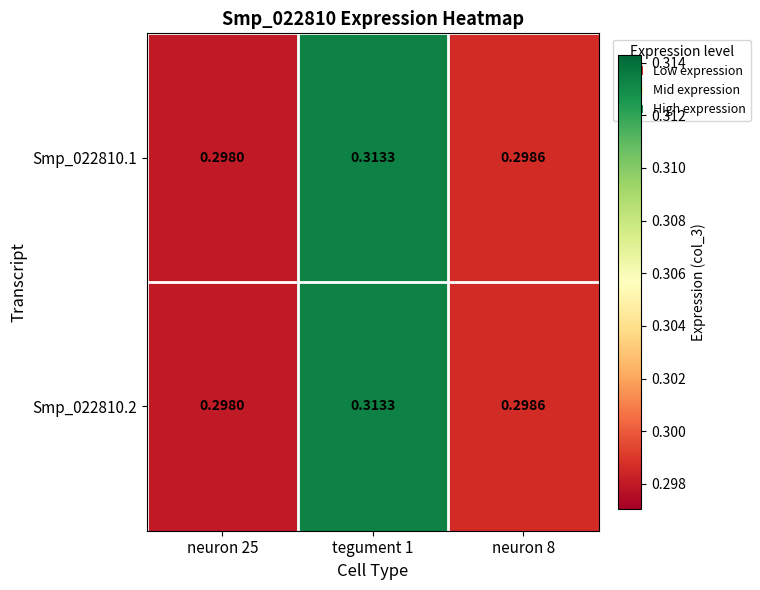

Is the value of Smp_022810.2 at neuron 8 greater than the value of Smp_022810.1 at tegument 1?

No